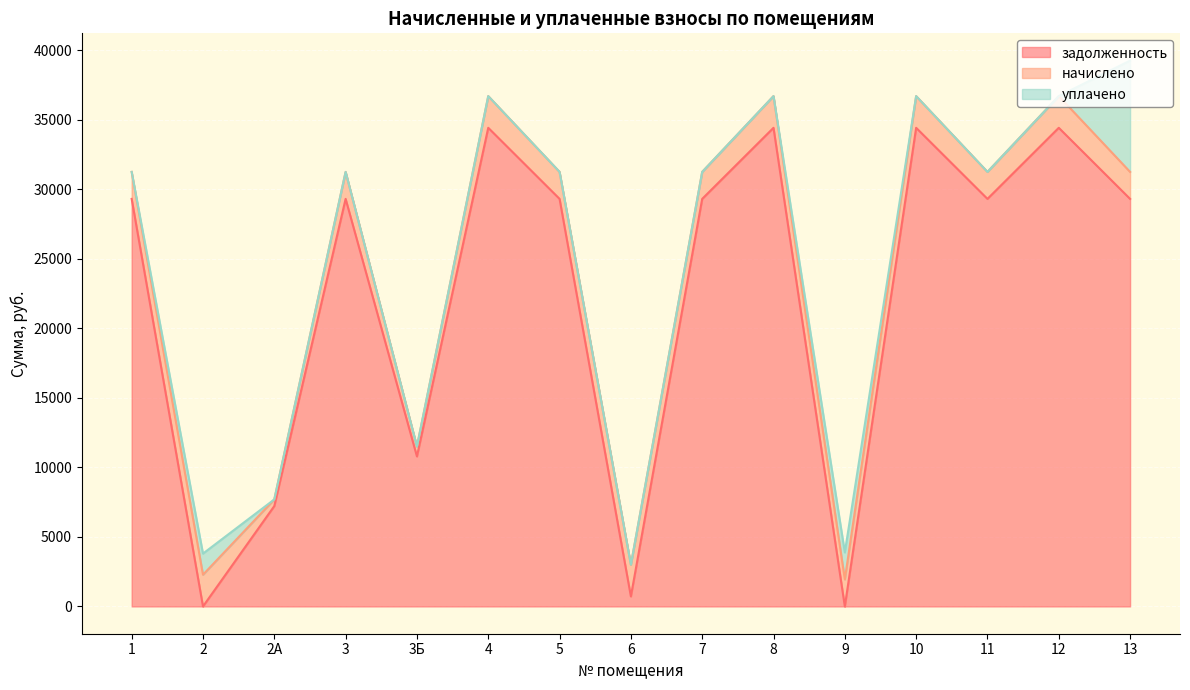

In начислено, how many points are higher than both neighbors (excluding endpoints)?

7